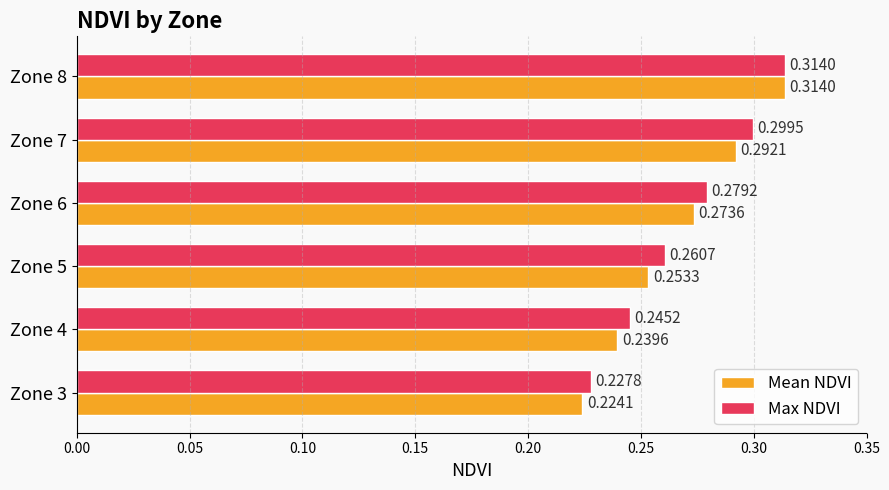

What is the sum of the Max NDVI values at Zone 3 and Zone 4?

0.5